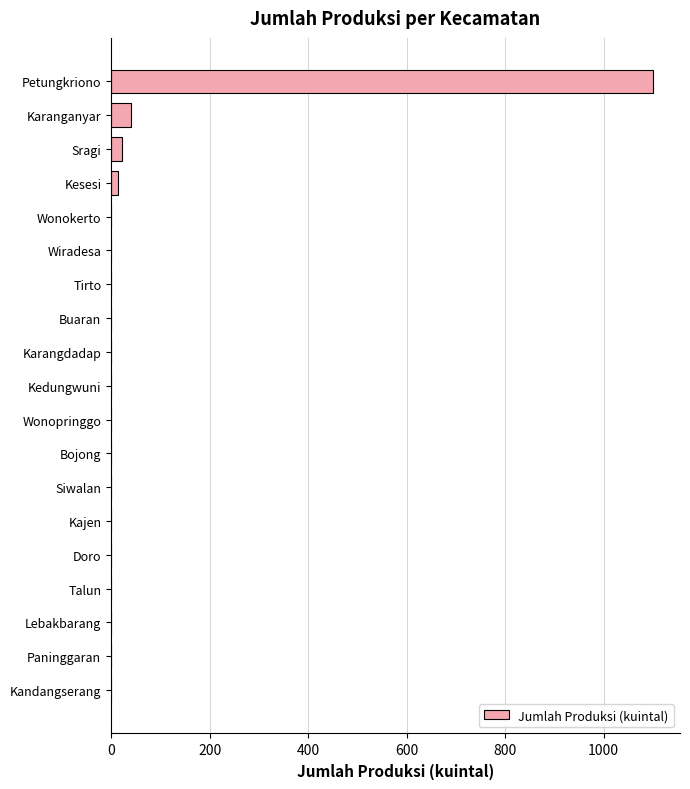

What is the sum of the values at Karanganyar and Siwalan?

40